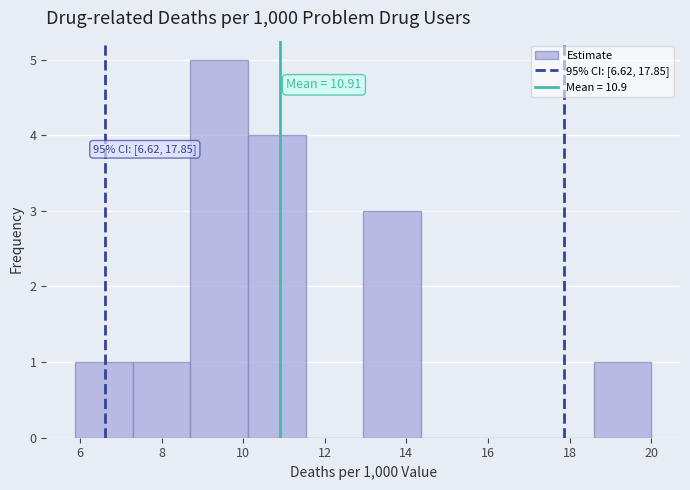

Over which range of the x-axis is the bar tallest?

8.8 to 10.2